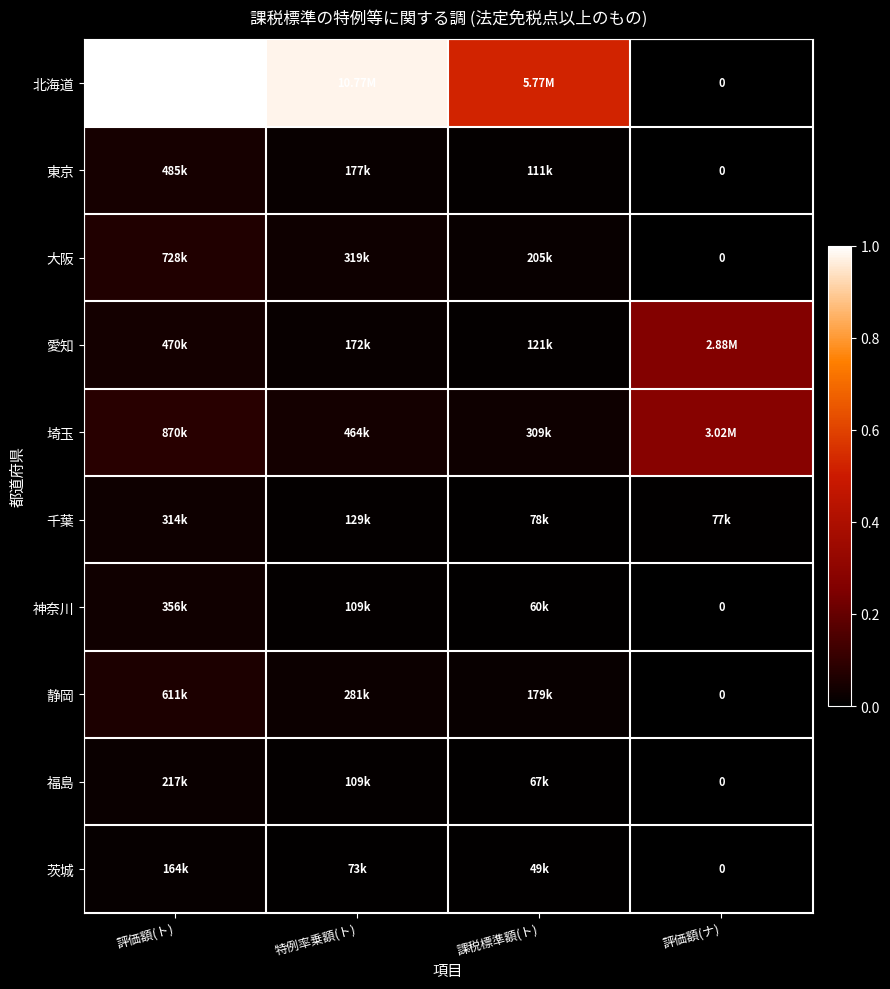

What is the spread (max minus min) of values at 評価額(ナ)?

0.3